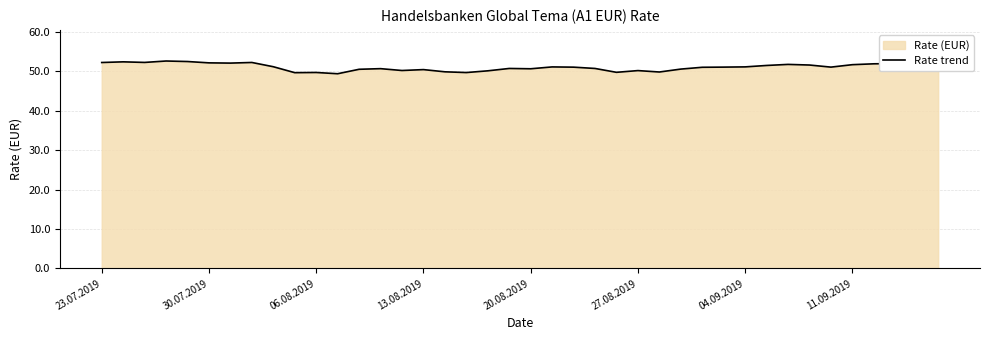

What is the minimum value shown in the chart?

49.4